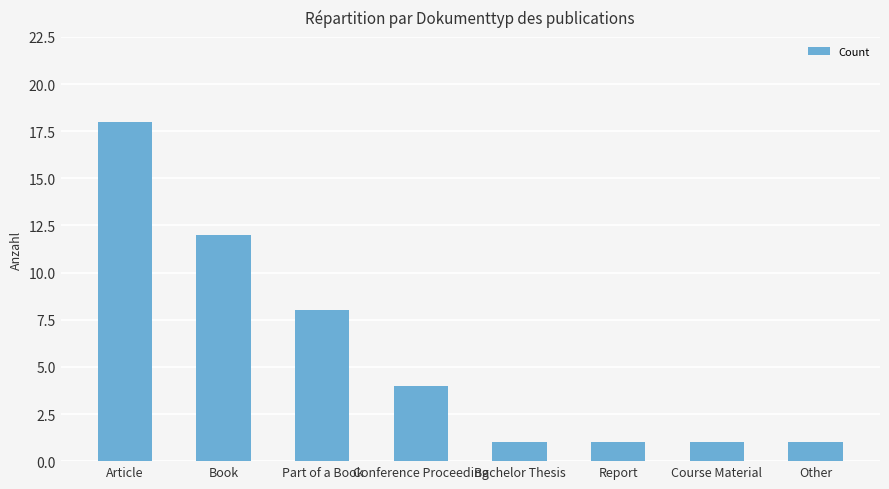

Which category has the highest value across all series?

Article